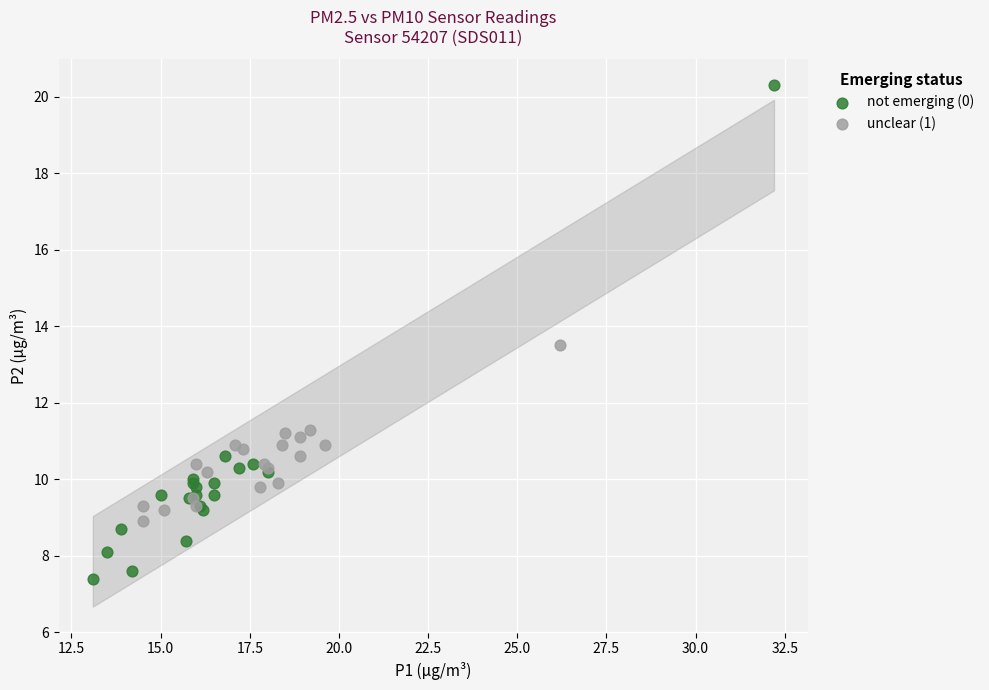

Which series contains the lowest Y value?

not emerging (0)